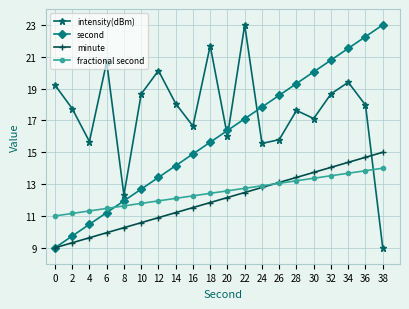

True or false: second has a value of 28.1 at 26.

False